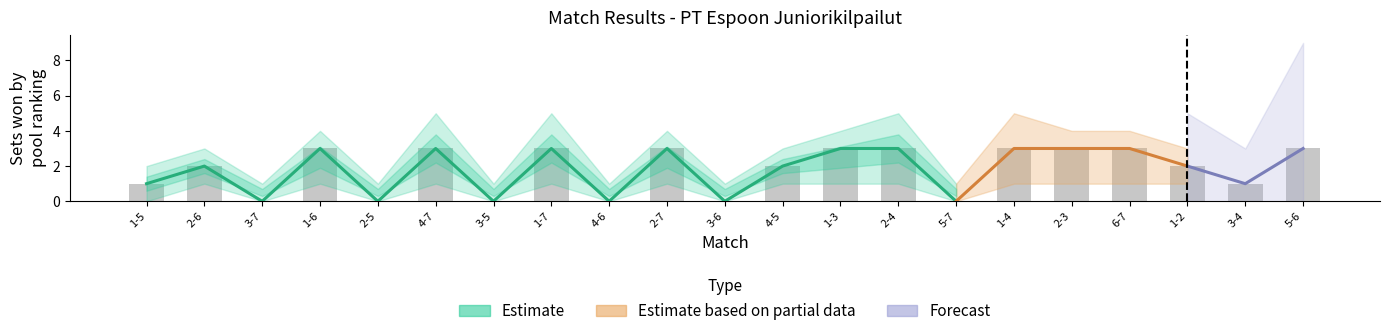

What is the difference between the second highest and minimum values in the Estimate based on partial data series?

3